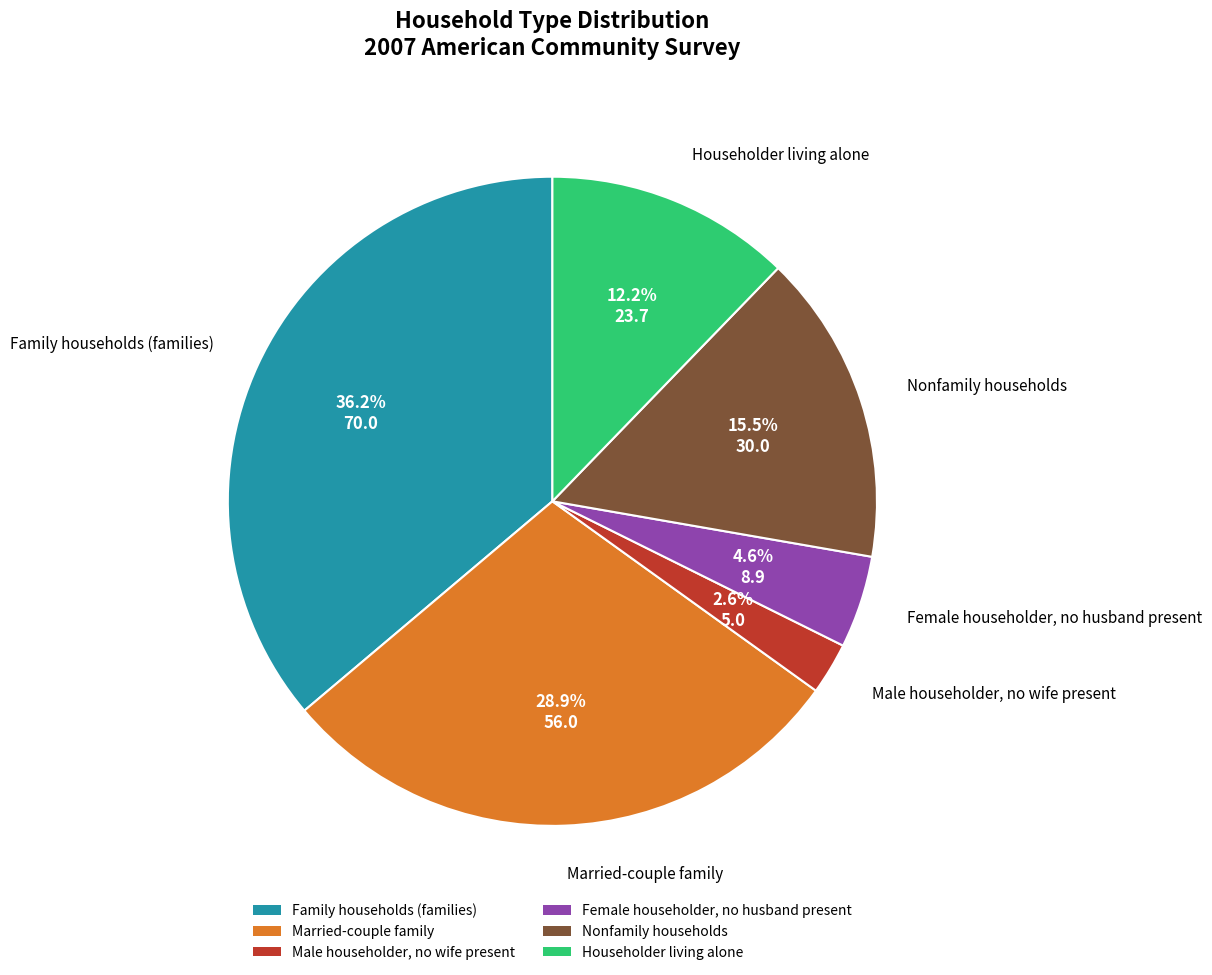

Is the sum of Householder living alone and Male householder, no wife present greater than half?

No